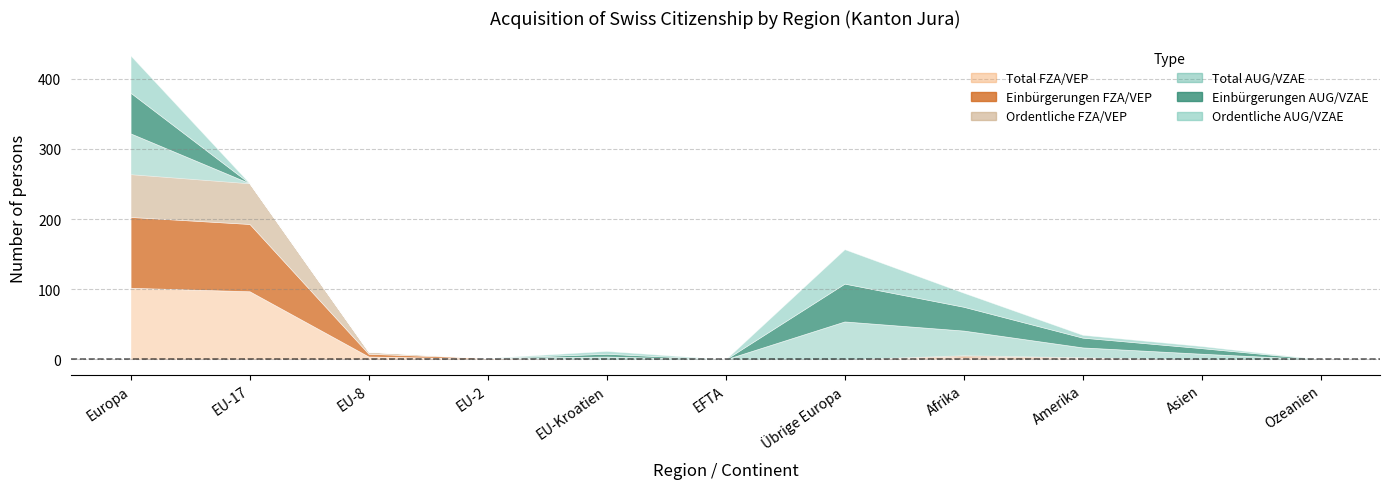

Is it true that Total AUG/VZAE equals 77 at Übrige Europa?

False